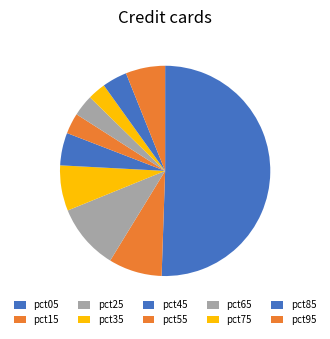

Does pct35 account for over 50% of the chart?

No